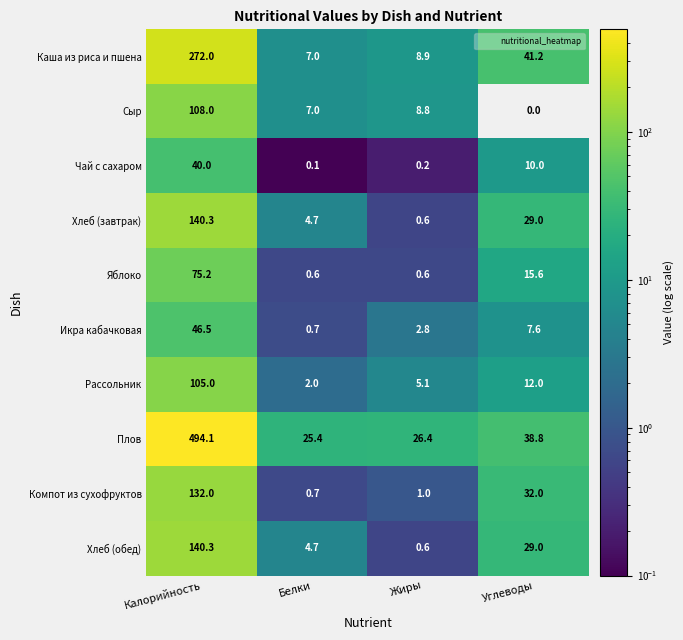

At which category does the chart reach its minimum across all series?

Углеводы